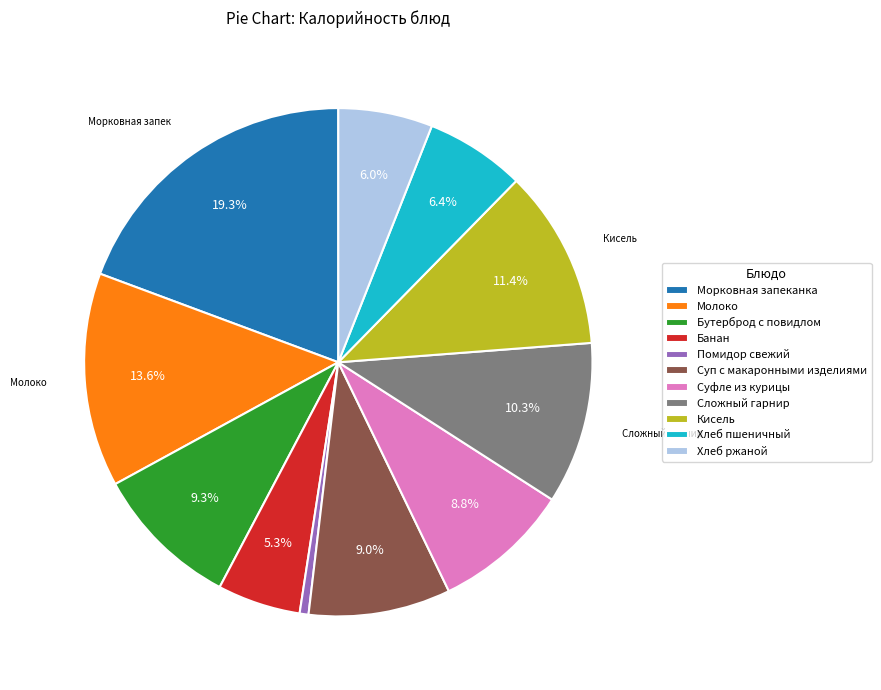

What is the ratio of the value at Хлеб ржаной to the value at Суп с макаронными изделиями?

0.7